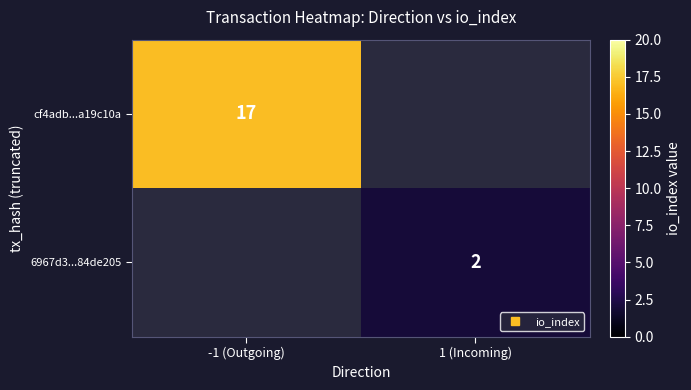

Which series has the largest range (max minus min)?

cf4adb...a19c10a